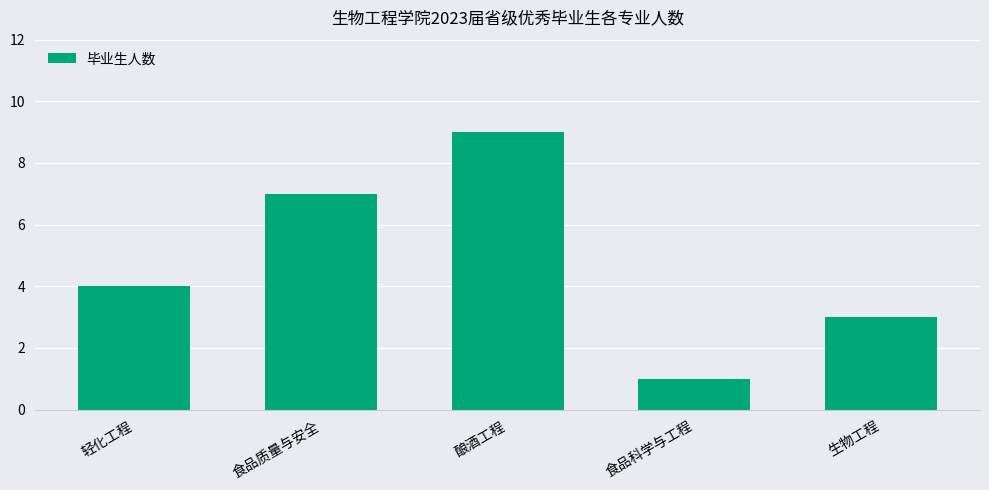

Is it true that the value at 食品质量与安全 is 7?

True